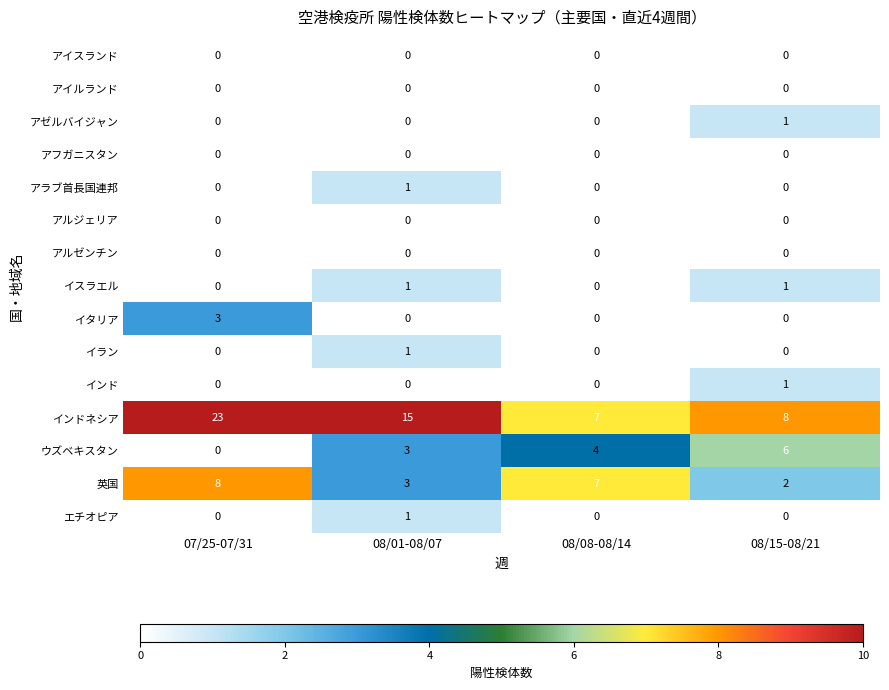

The value of インドネシア at 08/01-08/07 is 22. True or false?

False